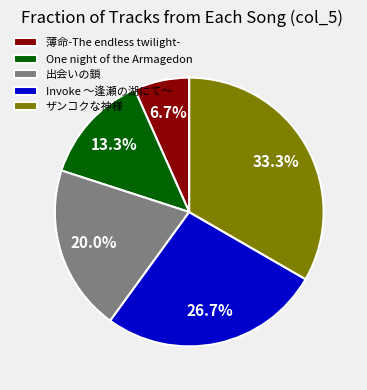

To the nearest percent, what is the difference between the largest and smallest slice percentages?

27%